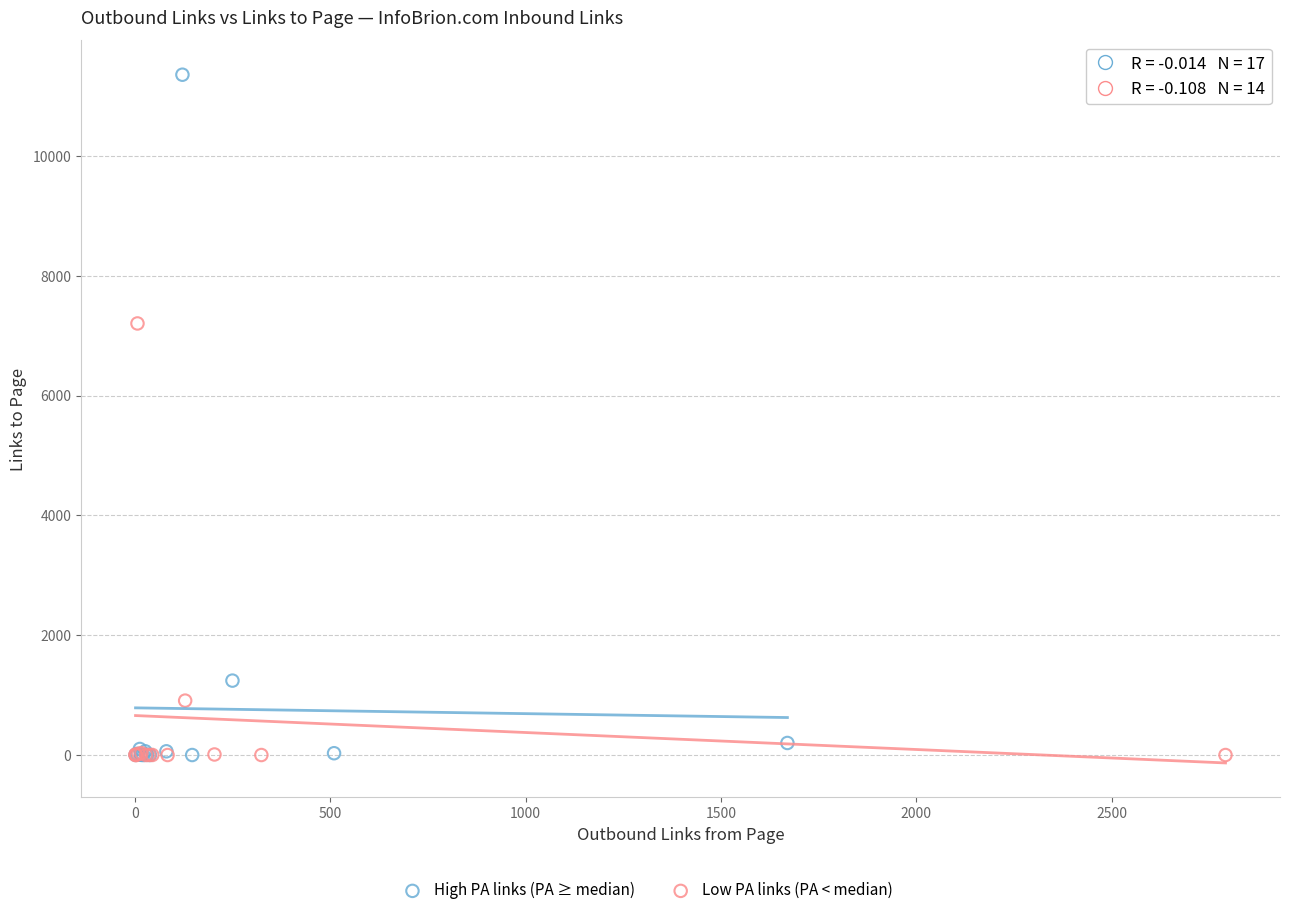

Which series has the largest Y range (max minus min)?

High PA links (PA ≥ median)